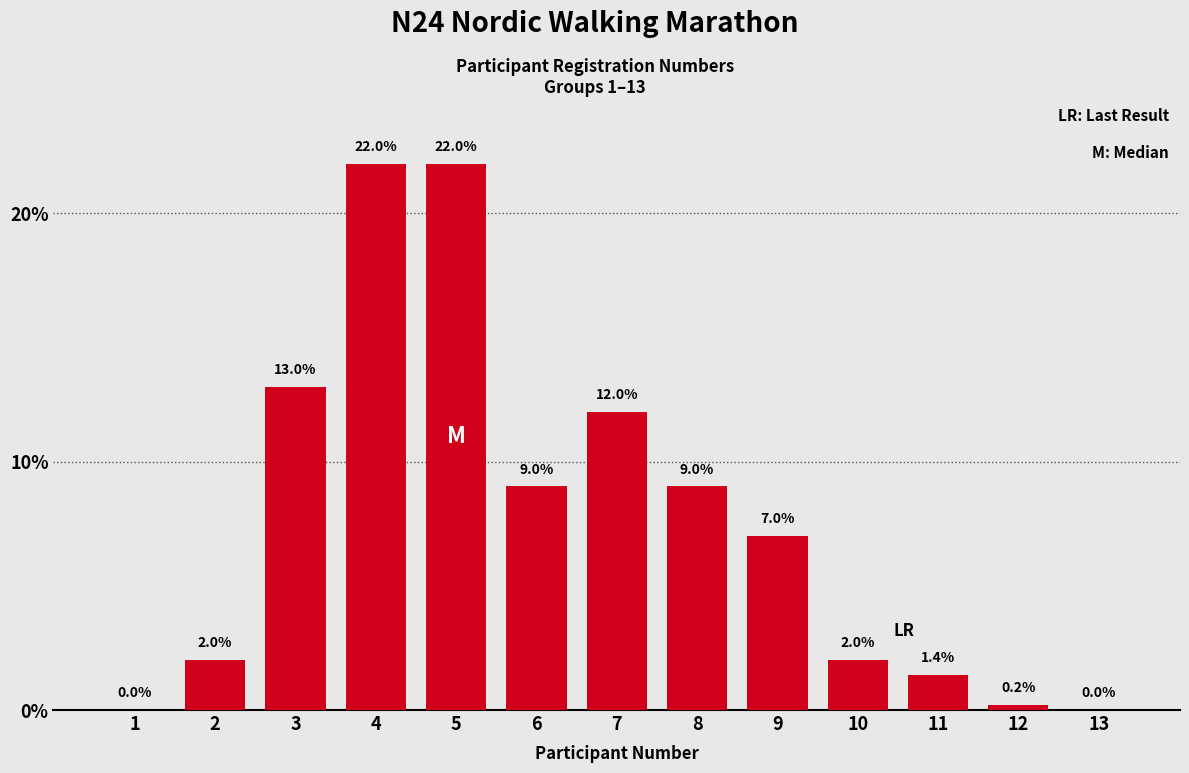

Reading left to right, extract all data points from this chart.

1=0.0	2=2.0	3=13.0	4=22.0	5=22.0	6=9.0	7=12.0	8=9.0	9=7.0	10=2.0	11=1.4	12=0.2	13=0.0